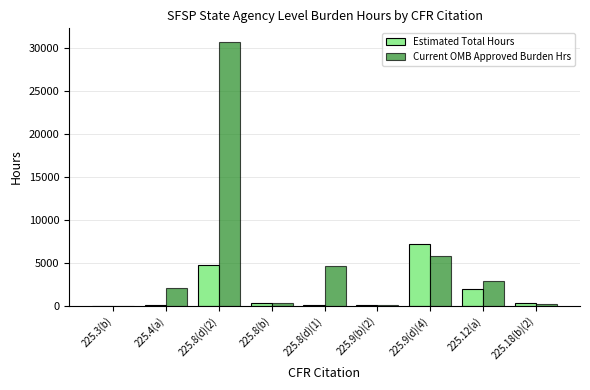

At which label is Current OMB Approved Burden Hrs closest to 15398?

225.9(d)(4)